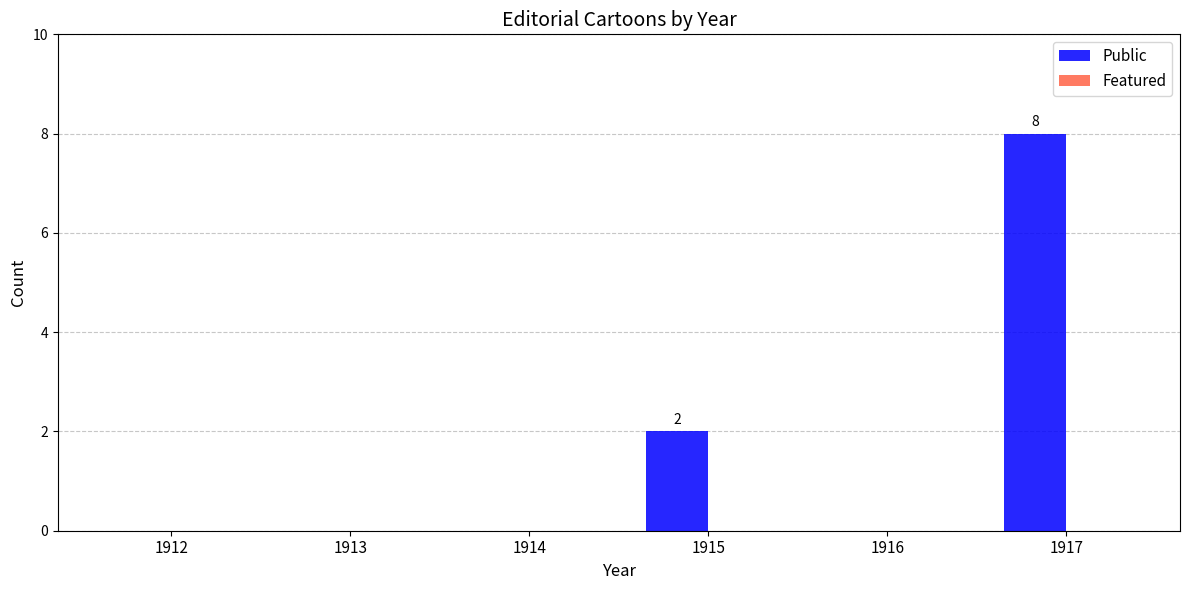

At which category does the chart reach its peak across all series?

1917